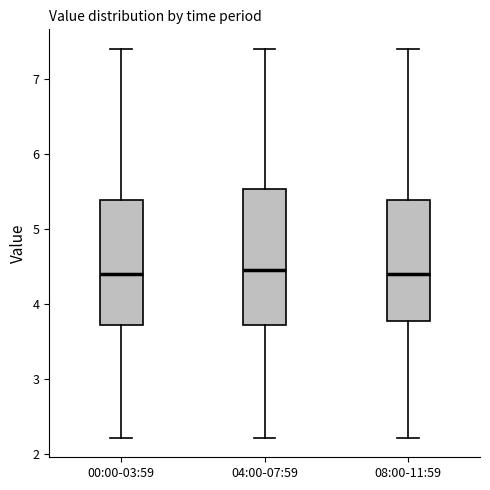

Reading left to right, transcribe this box plot: for each box, give where its median line is, the range the box spans, and where its two whiskers end, as read against the y-axis. The values are not printed on the chart, so give them approximately, as read against the axis.

00:00-03:59: median 4.4, box 3.7 to 5.4, whiskers 2.2 to 7.4
04:00-07:59: median 4.5, box 3.7 to 5.5, whiskers 2.2 to 7.4
08:00-11:59: median 4.4, box 3.8 to 5.4, whiskers 2.2 to 7.4